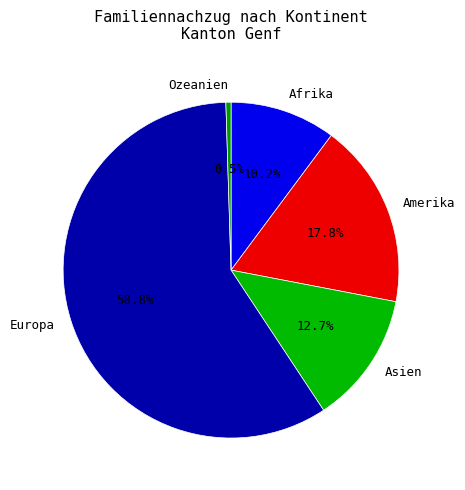

How many slices are in this pie chart?

5